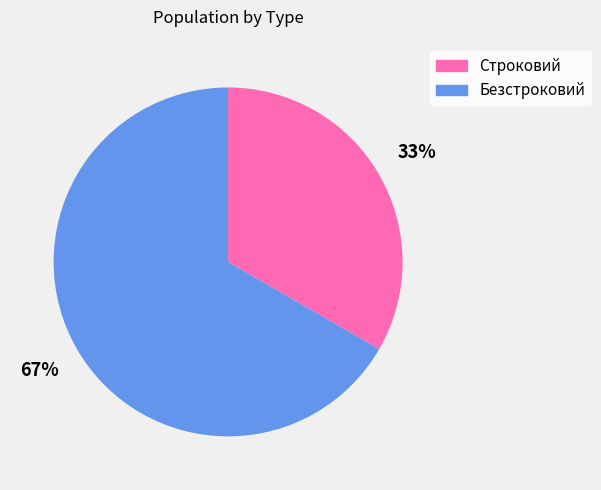

True or false: Строковий accounts for 33% of the total.

True